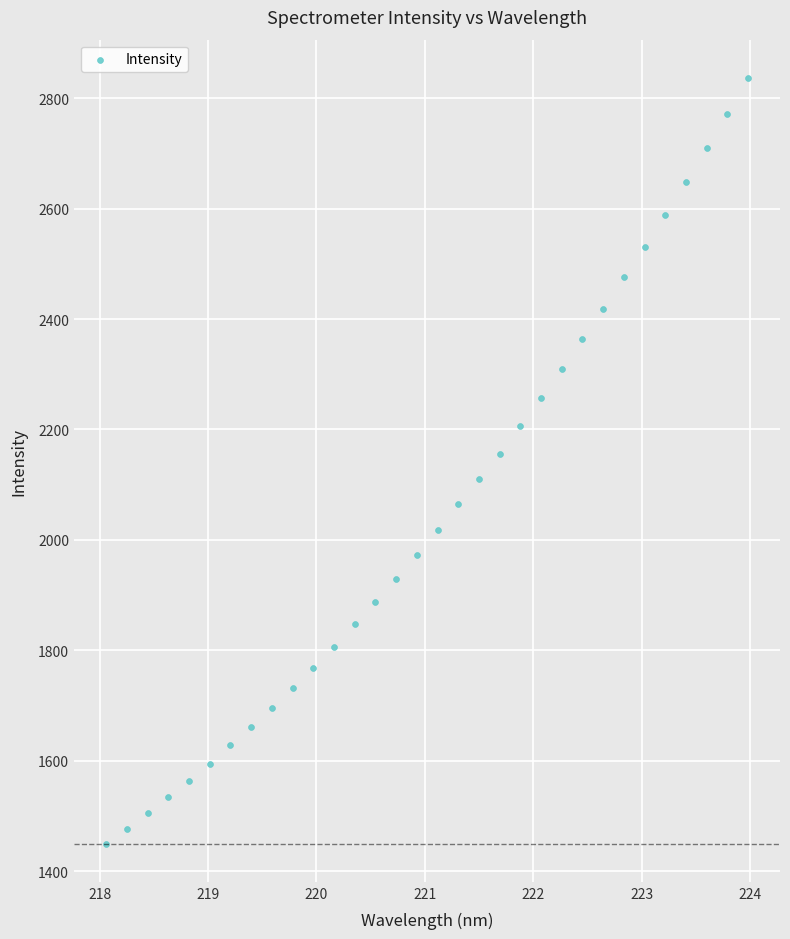

What is the range of Y values (max minus min)?

1386.1